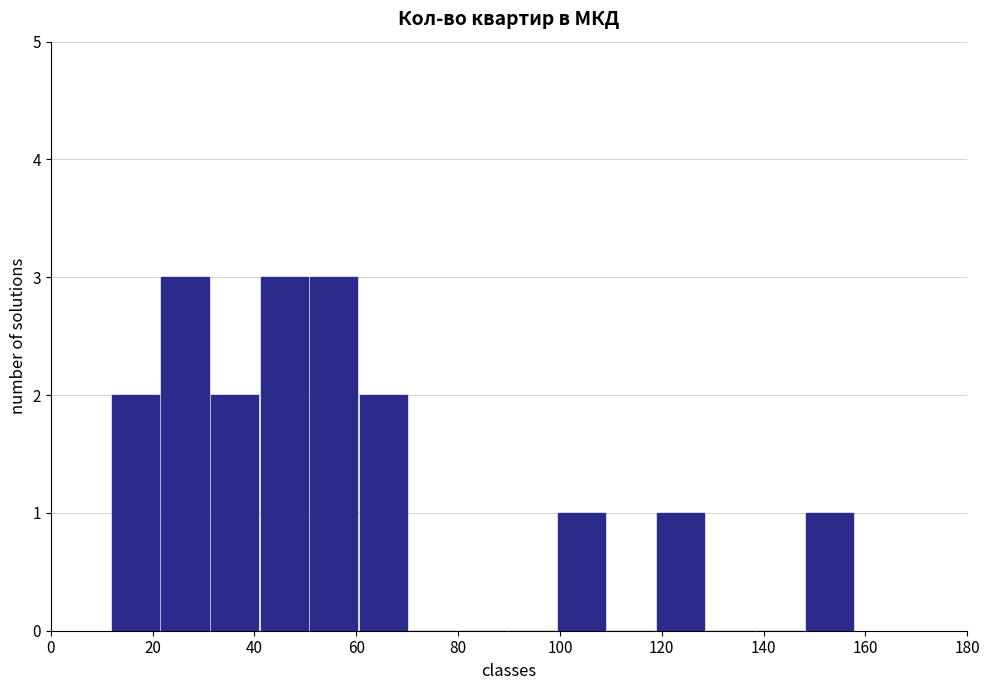

How tall is the bar that spans 100 to 110 on the x-axis? Neither the bar edges nor the heights are printed on the chart, so give them approximately, as read against the axes.

1